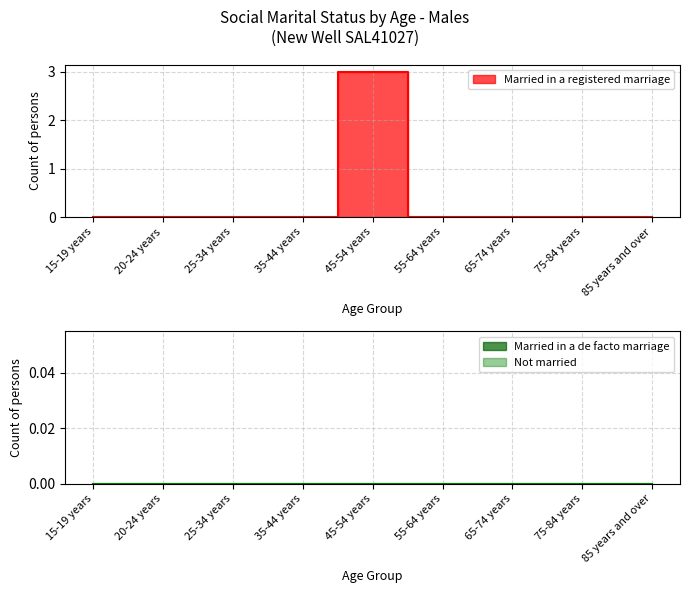

The value of Not married at 20-24 years is 0. True or false?

True